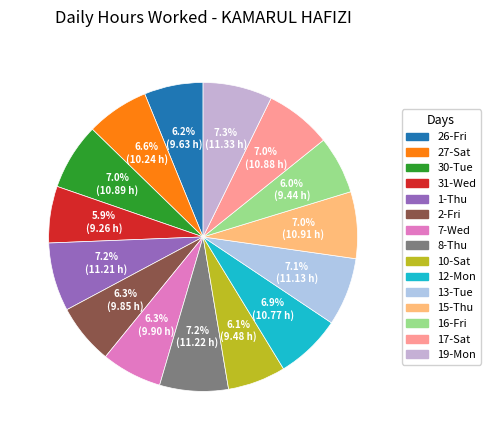

Do 19-Mon and 17-Sat together represent more than half of the pie?

No